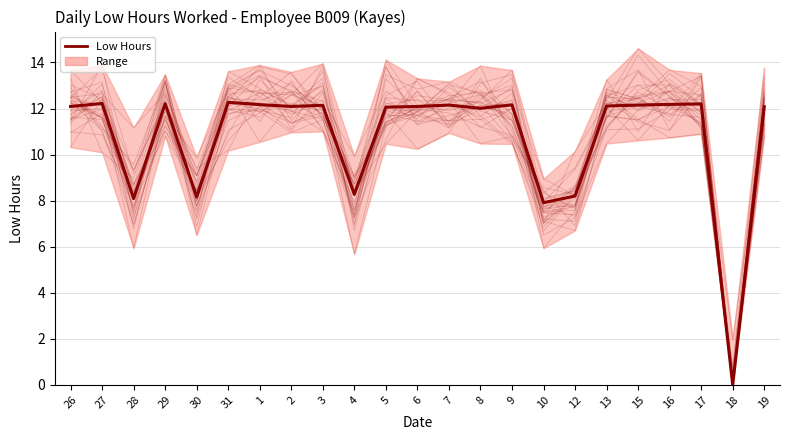

What is the ratio of the value at 26 to the value at 31?

1.0